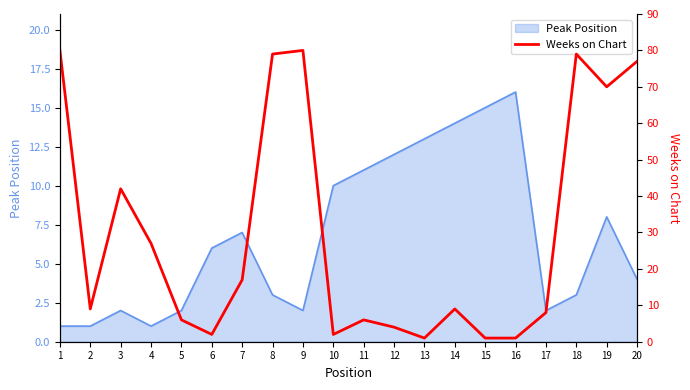

Is it true that Peak Position equals 4 at 20?

True